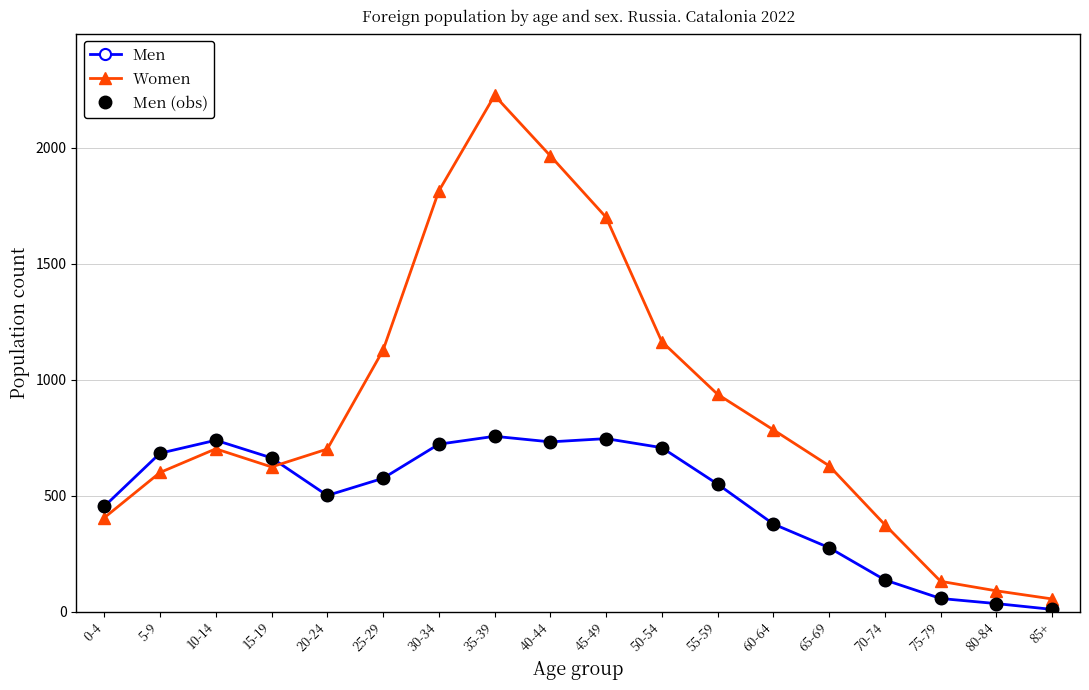

Rank the series by their maximum value, from lowest to highest.

Men, Men (obs), Women